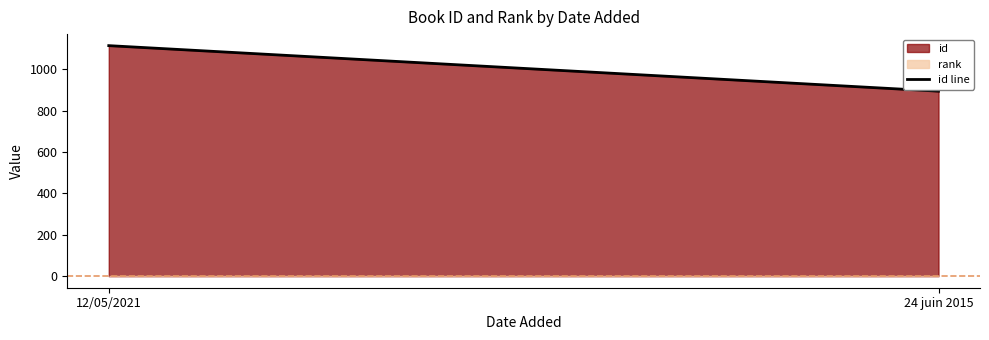

What is the change in value from 12/05/2021 to 24 juin 2015?

-220